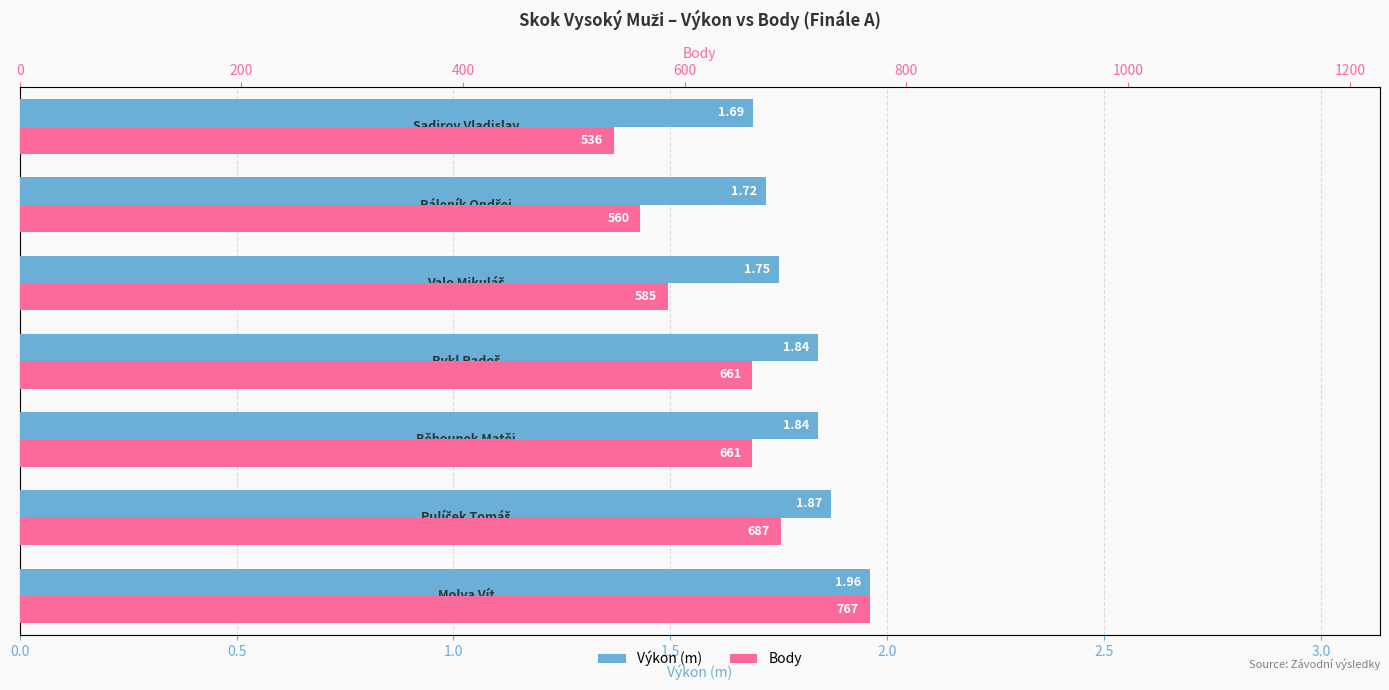

List the series in order of their overall mean, lowest first.

Výkon (m), Body